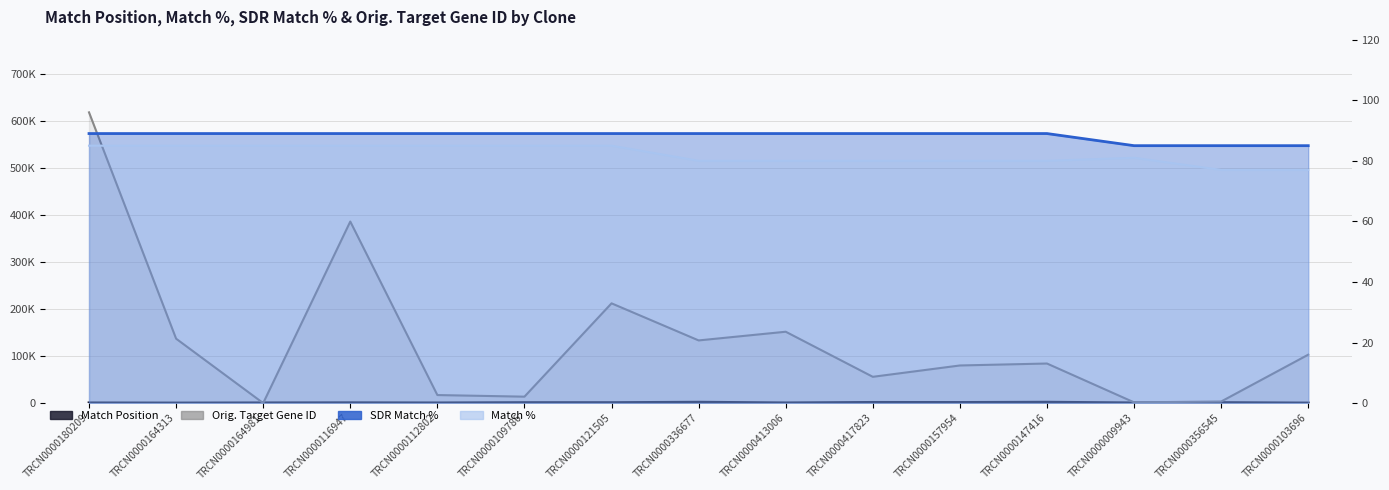

At which label is Match % closest to 81?

TRCN0000009943